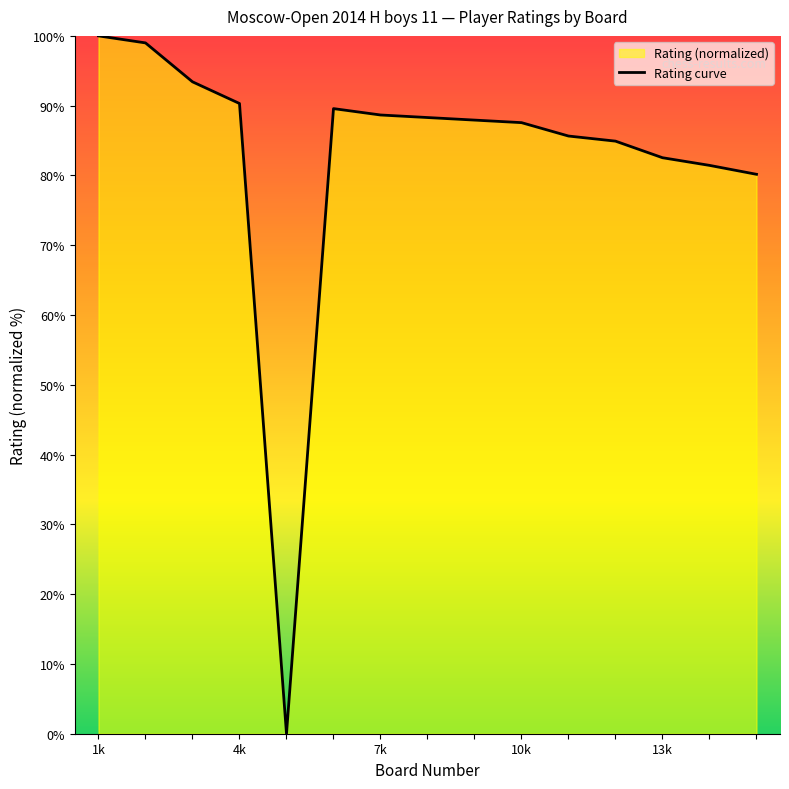

What is the maximum value shown in the chart?

100.0